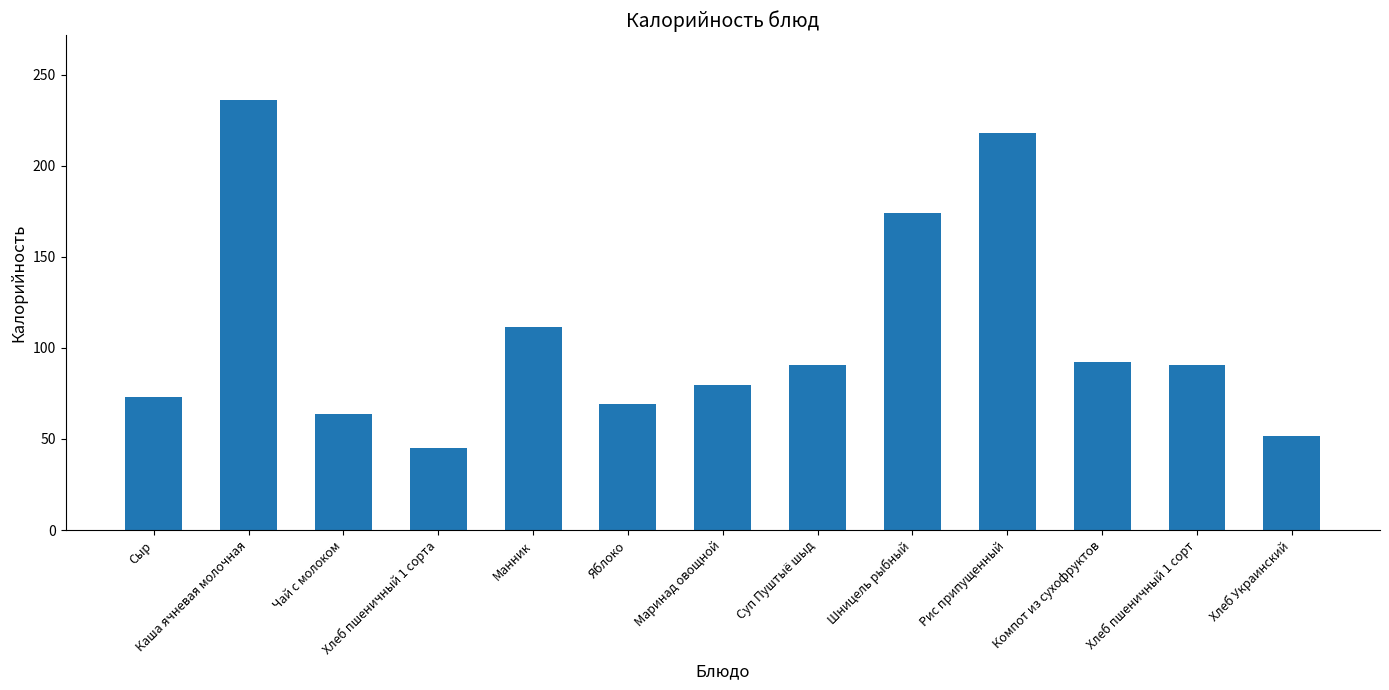

Between Хлеб пшеничный 1 сорта and Рис припущенный, which is larger?

Рис припущенный